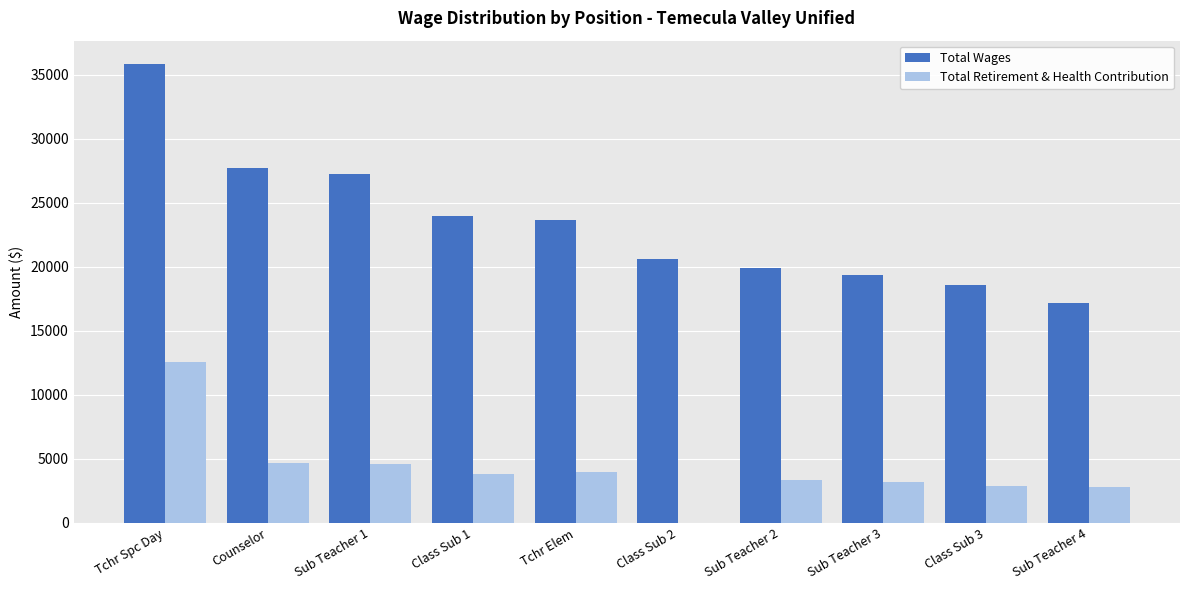

At which label does Total Wages first exceed 23702?

Tchr Spc Day